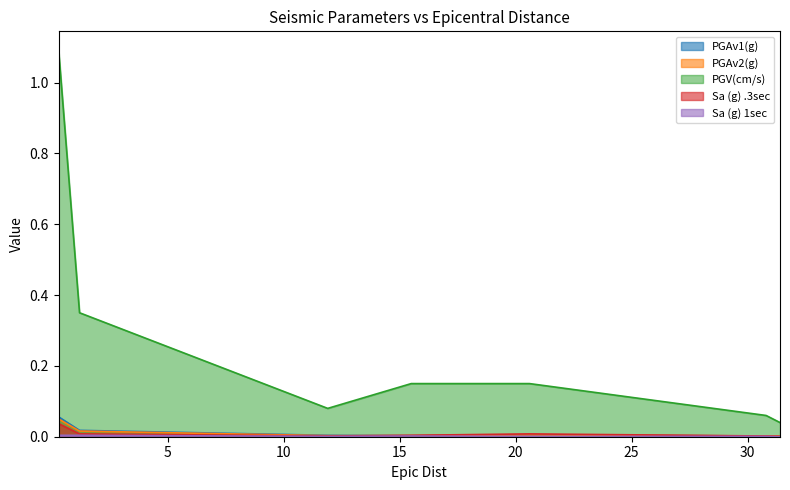

True or false: Sa (g) 1sec has a value of 0.0 at 20.6.

True